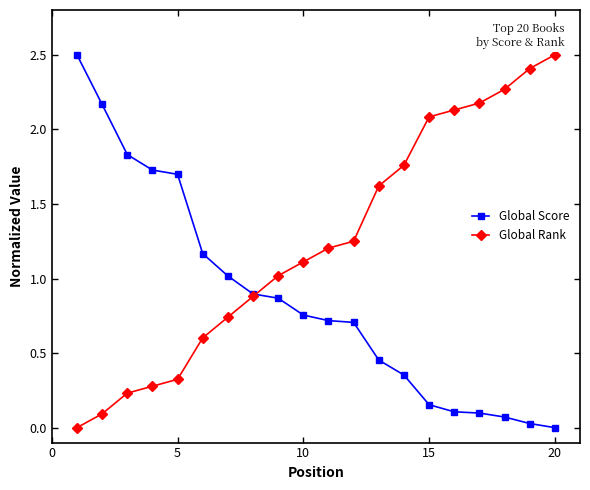

At how many categories does at least one series exceed 0?

20